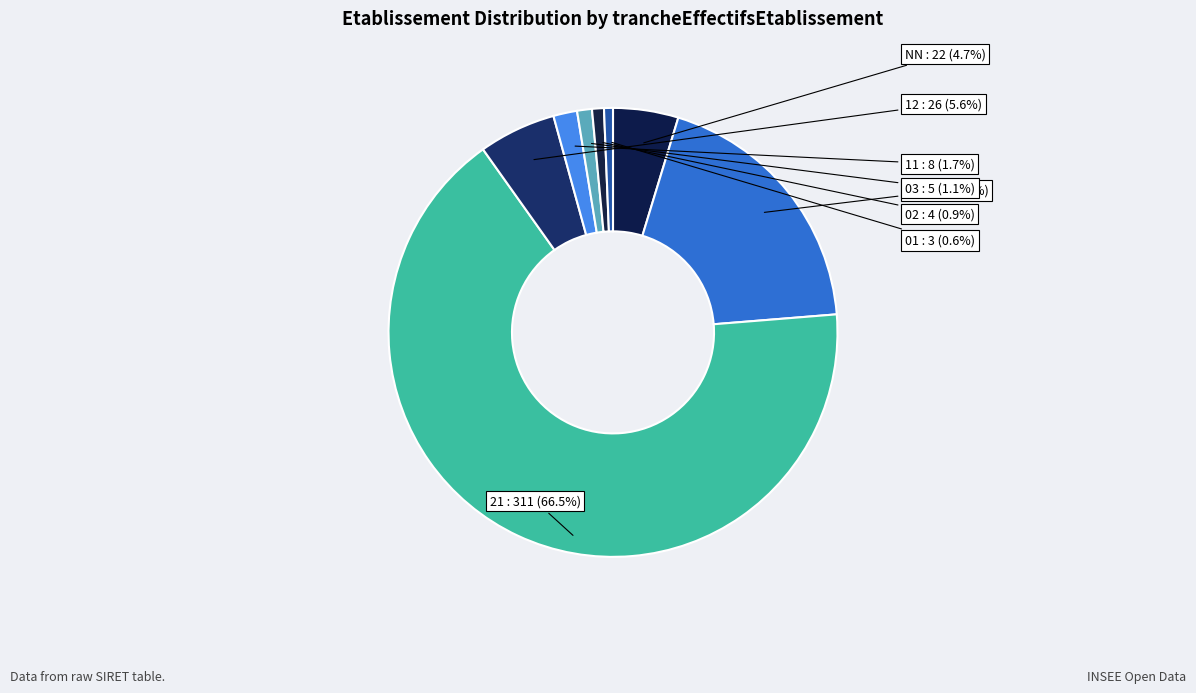

How many segments does this pie chart have?

8